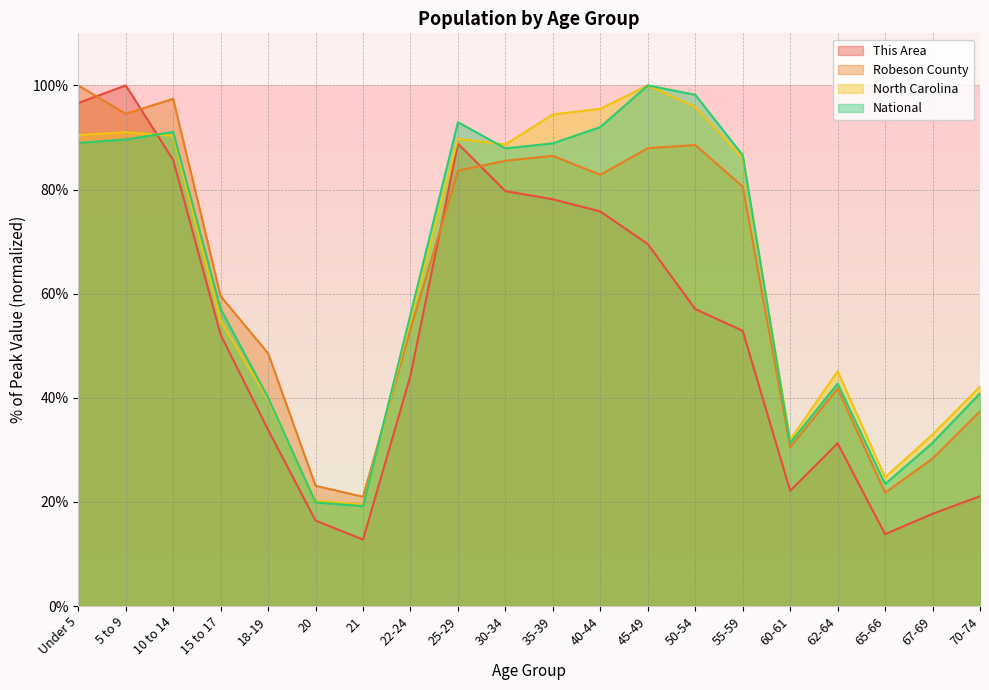

Where is the first local minimum for Robeson County?

5 to 9